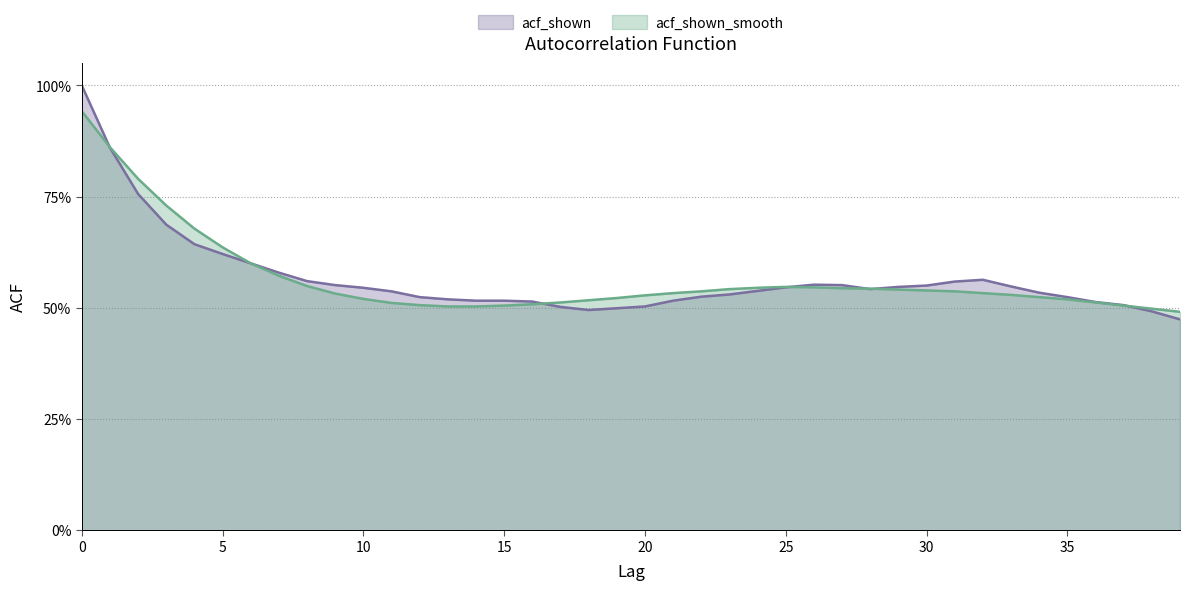

Which series changed the most between 24 and 32?

acf_shown